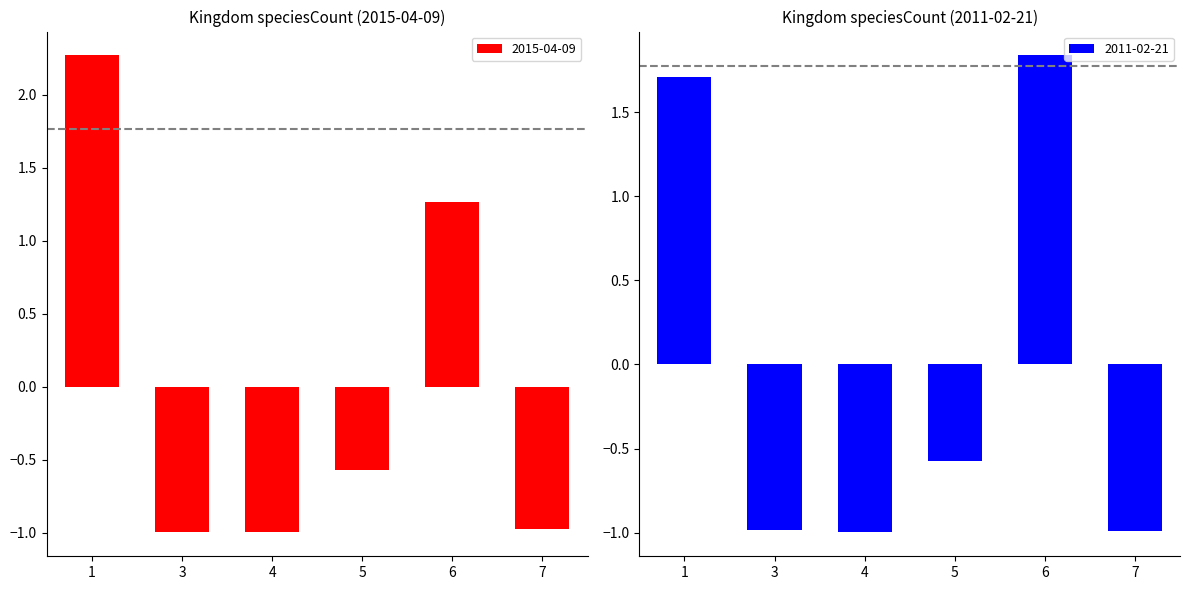

Count the number of categories in the chart.

6